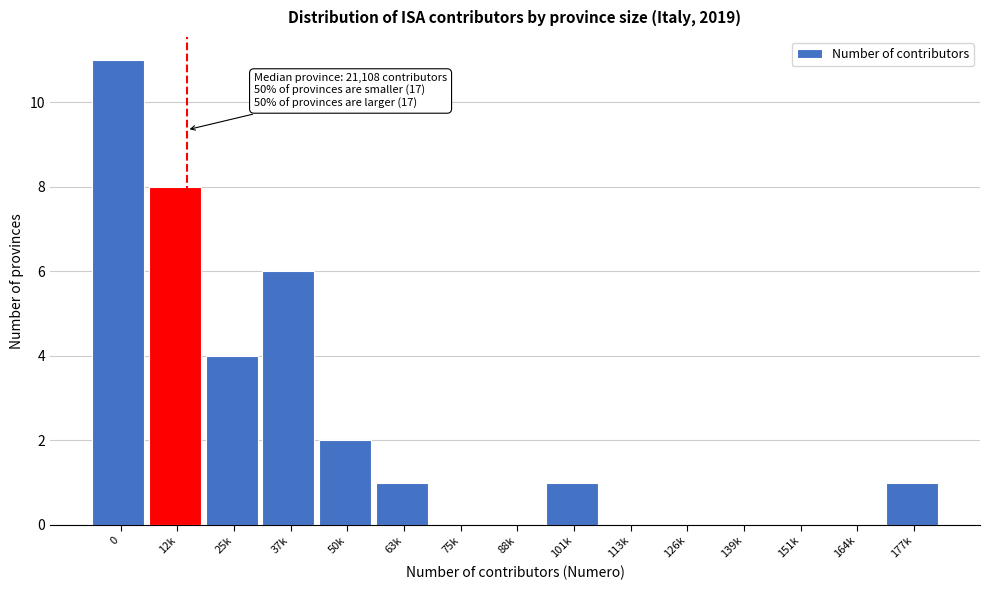

Reading left to right, transcribe all the data shown in this chart.

0=11	12k=8	25k=4	37k=6	50k=2	63k=1	75k=0	88k=0	101k=1	113k=0	126k=0	139k=0	151k=0	164k=0	177k=1